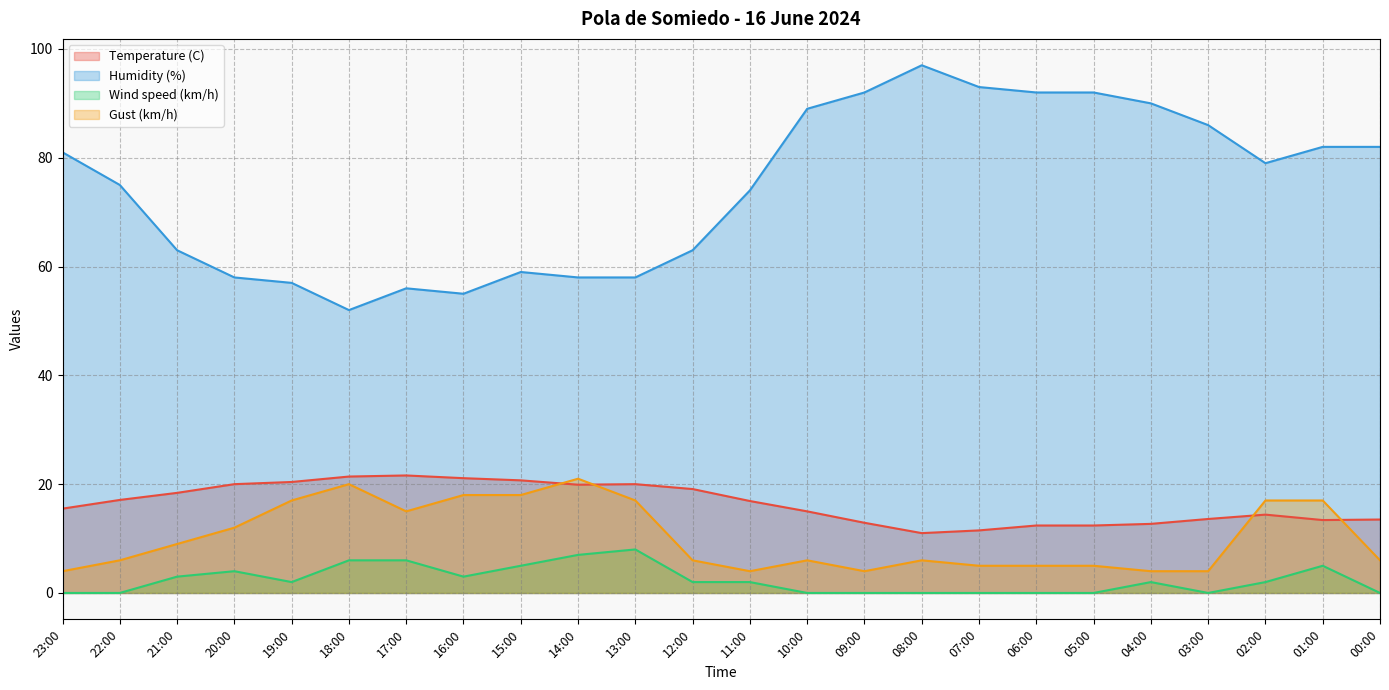

At how many categories does at least one series exceed 55?

22